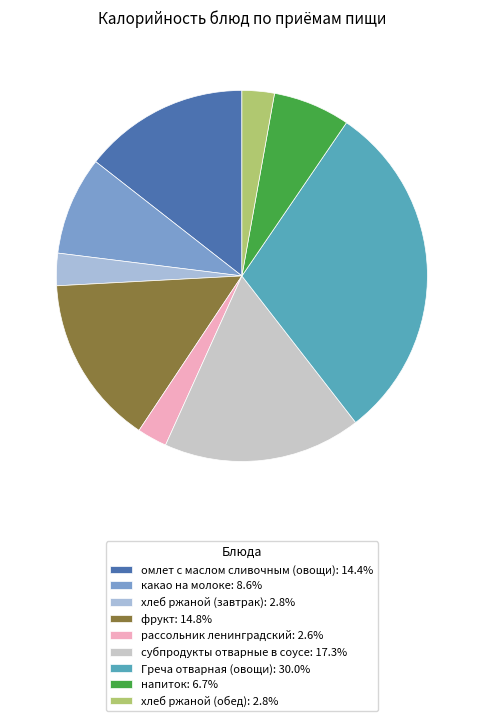

Does any single category account for the majority?

No